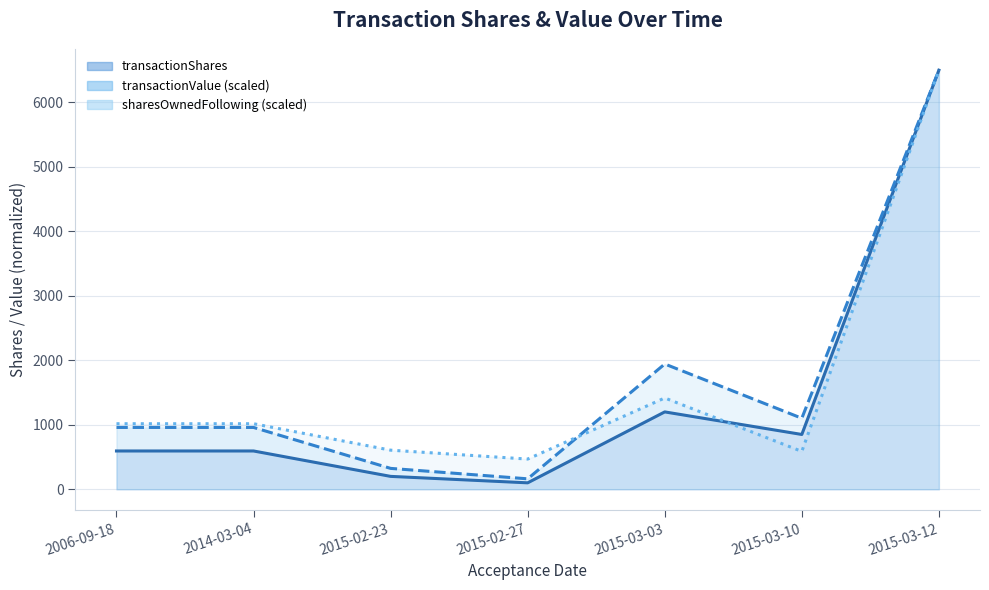

At which category is the sum across all series the highest?

2015-03-12